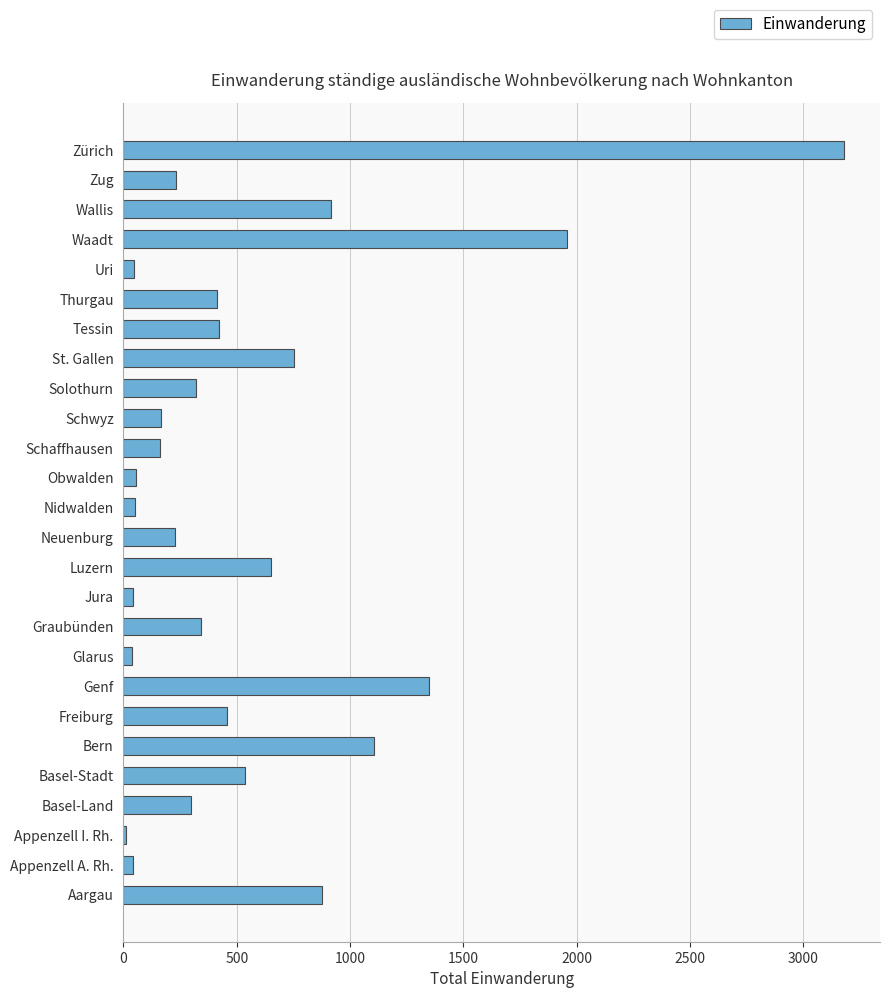

Are the bars horizontal?

Yes